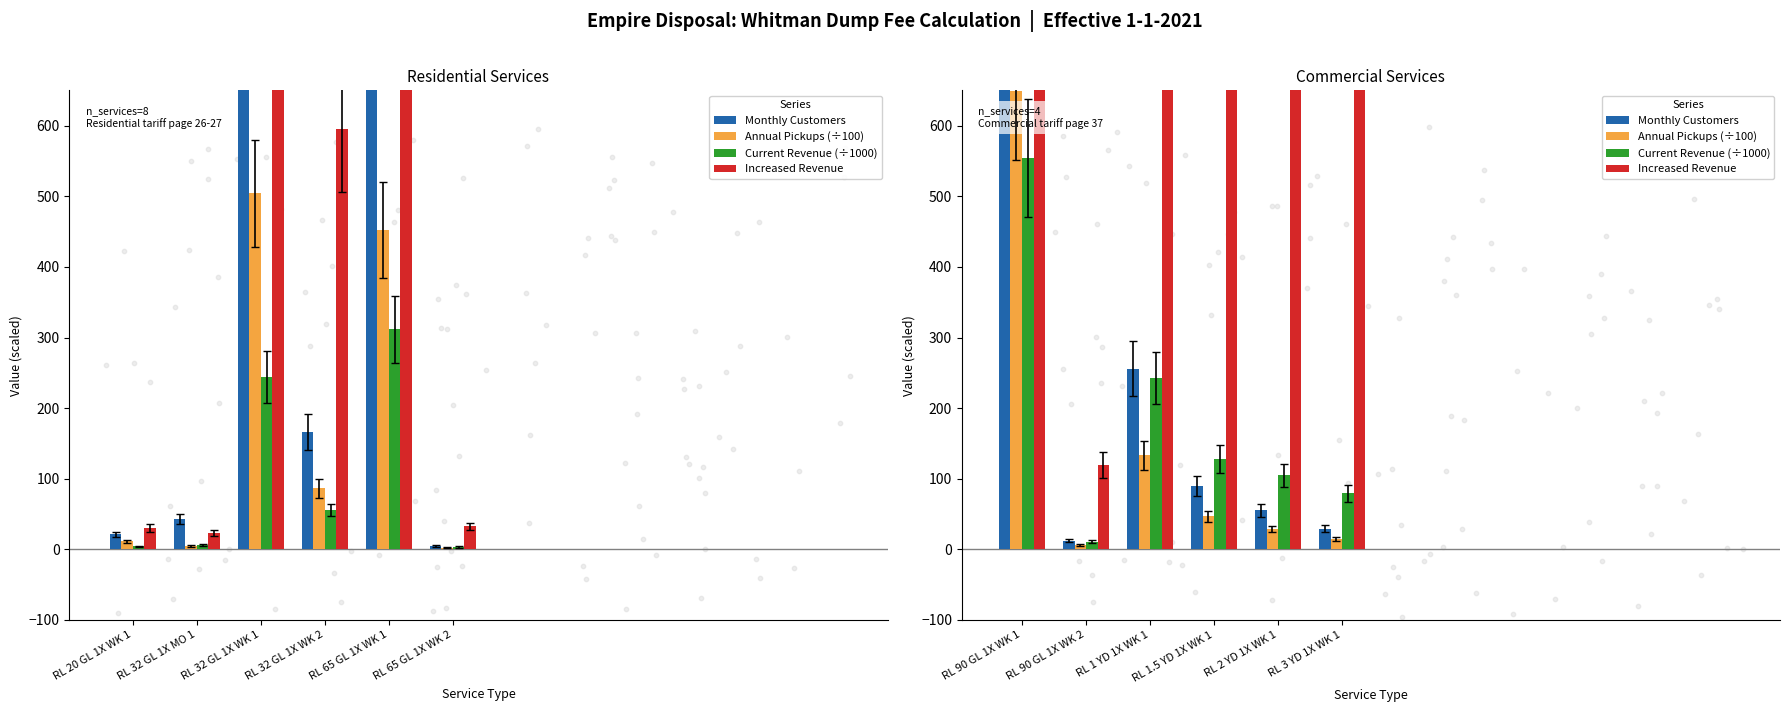

Which series has the largest Y range (max minus min)?

Increased Revenue